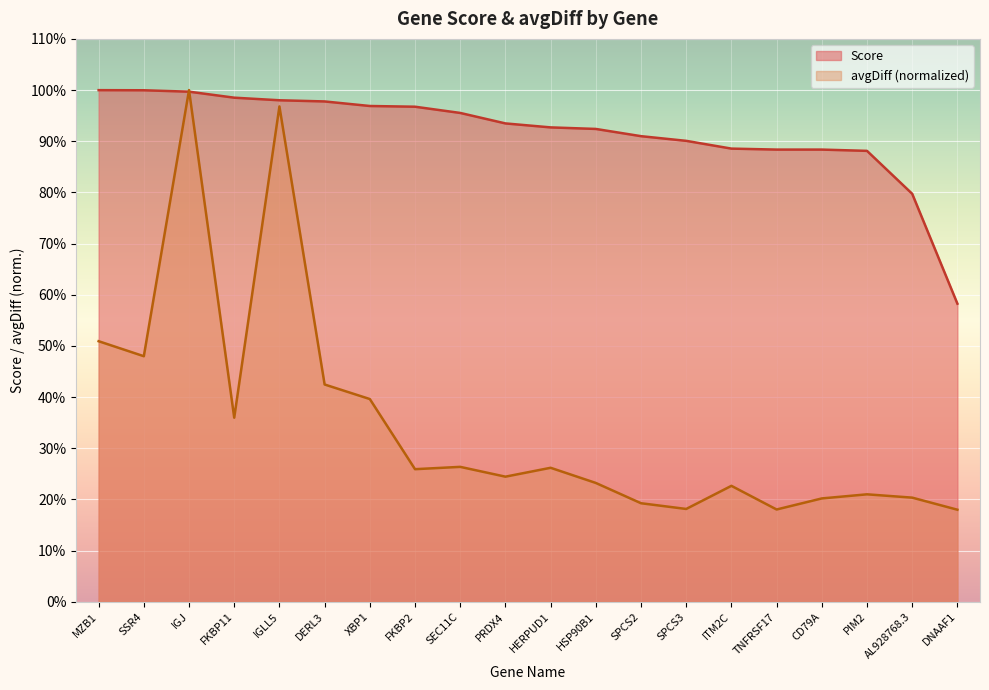

At SEC11C, list the series in order from largest to smallest.

Score, avgDiff (normalized)